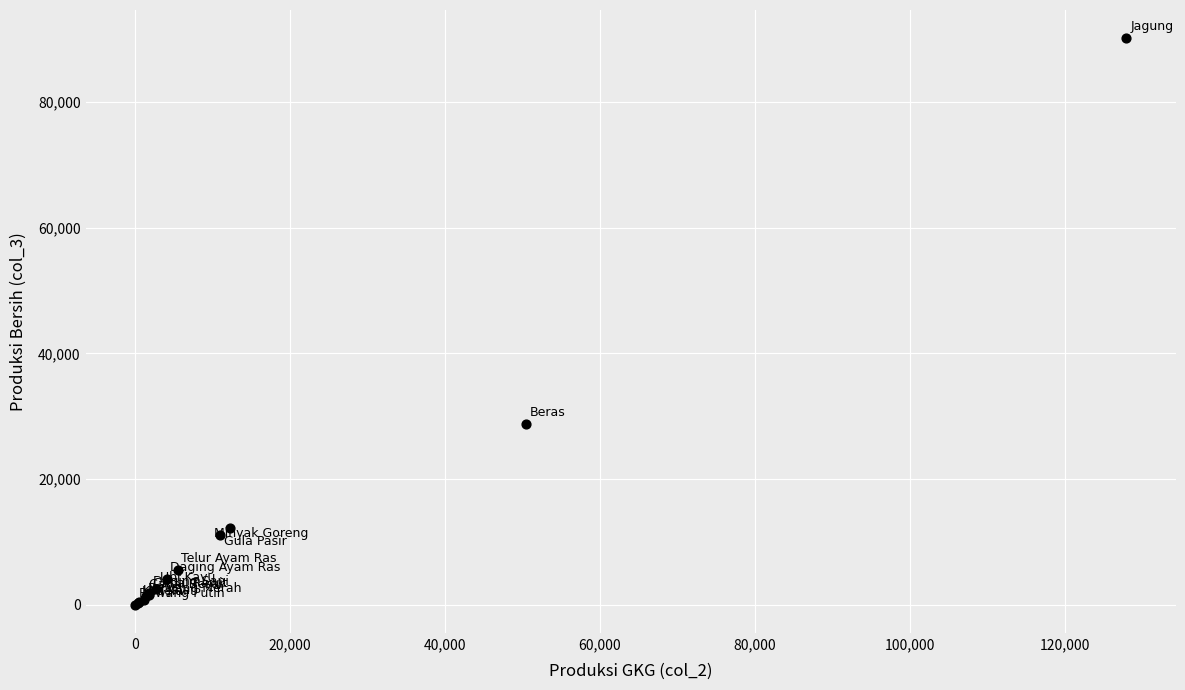

What Y value in the scatter plot is closest to 45063?

28749.0